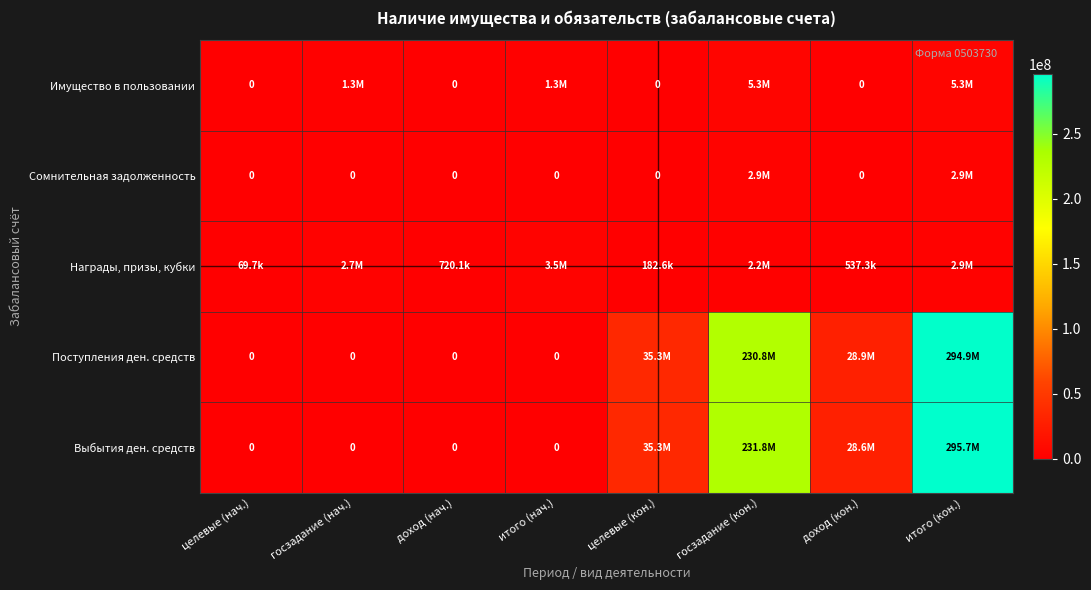

At which category does the chart reach its minimum across all series?

целевые (нач.)